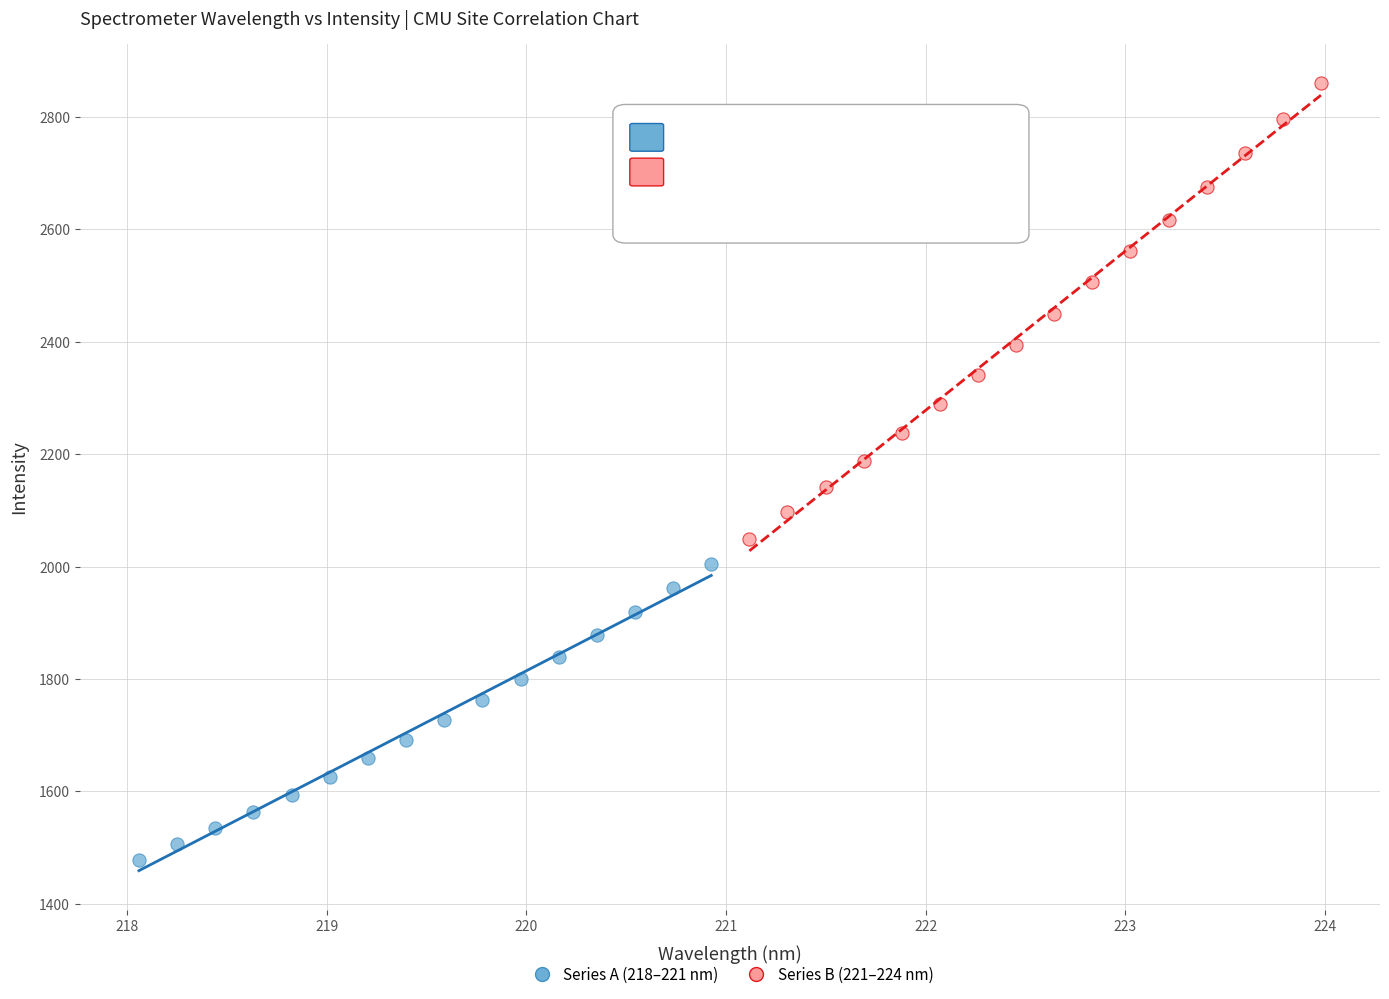

Which series has the largest Y range (max minus min)?

Series B (221–224 nm)